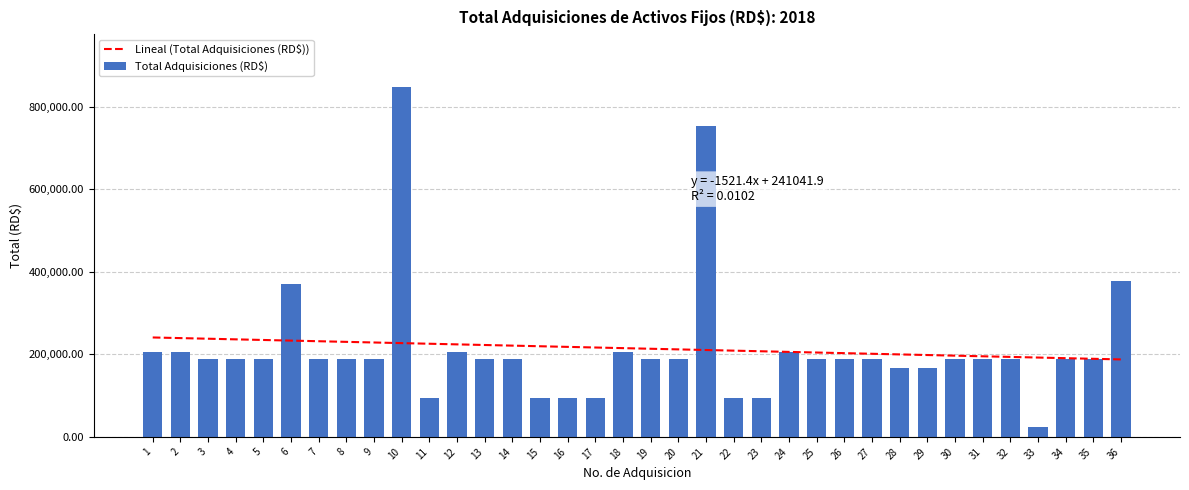

Which category has the lowest value across all series?

33